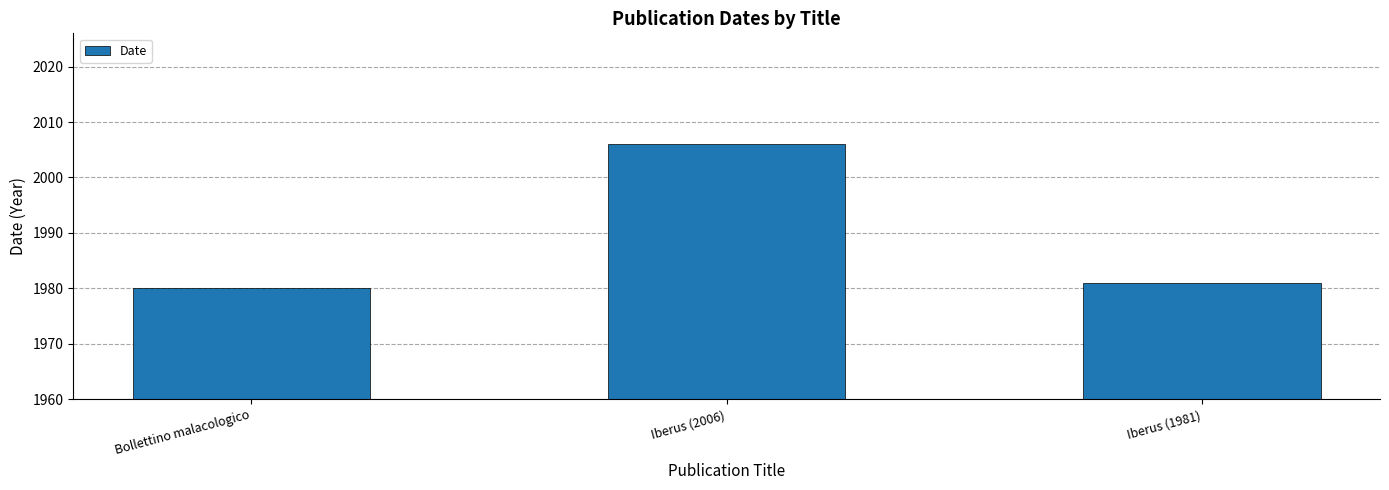

Reading left to right, extract all data points from this chart.

1980	2006	1981